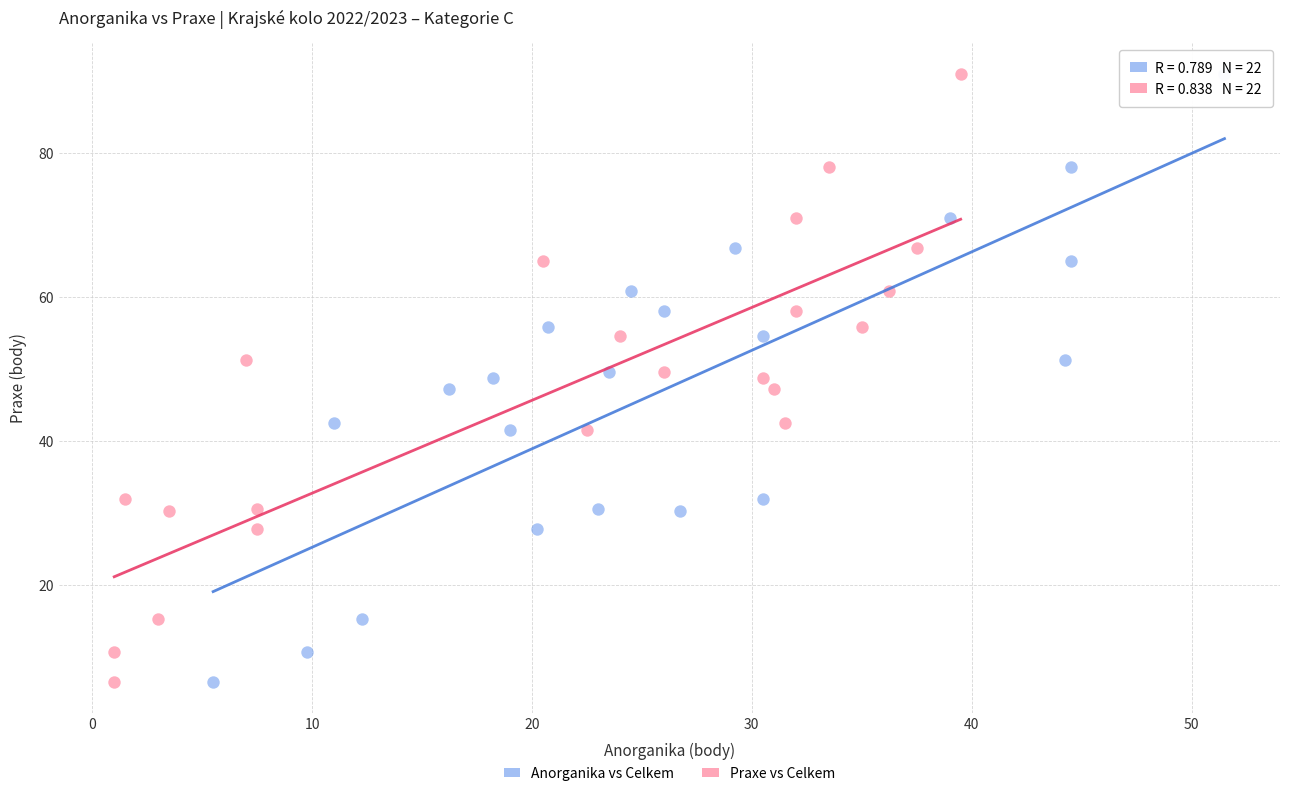

What are all the series names shown in the legend?

Anorganika vs Celkem, Praxe vs Celkem